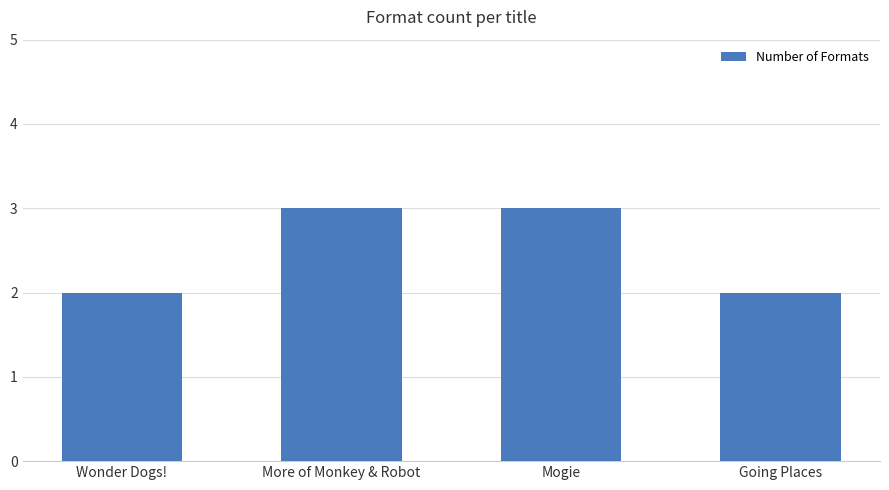

What value does the data have at Wonder Dogs!?

2